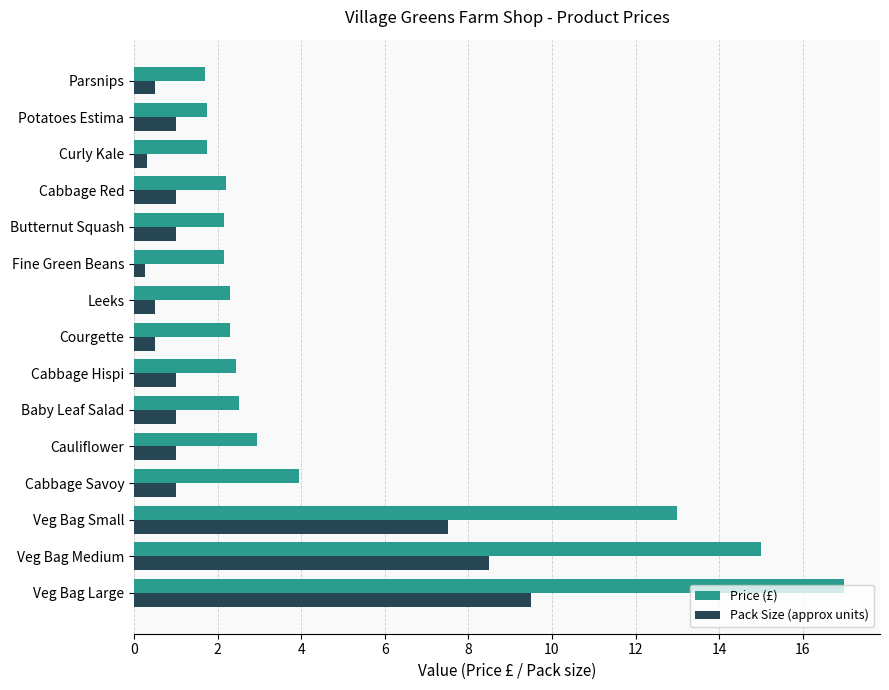

Is it true that Price (£) equals 5.3 at Cabbage Savoy?

False